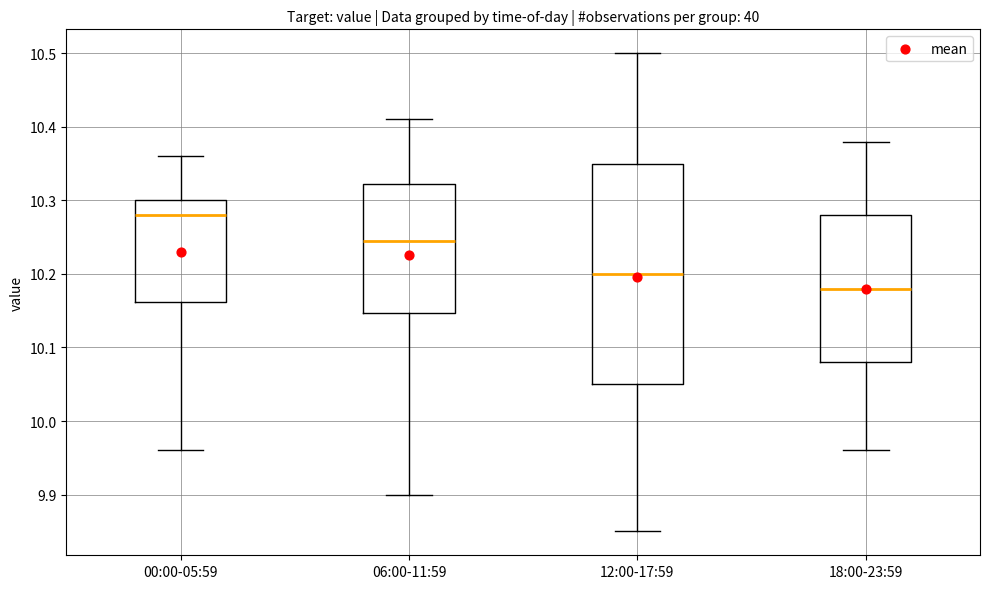

Which box has the lowest median line?

18:00-23:59